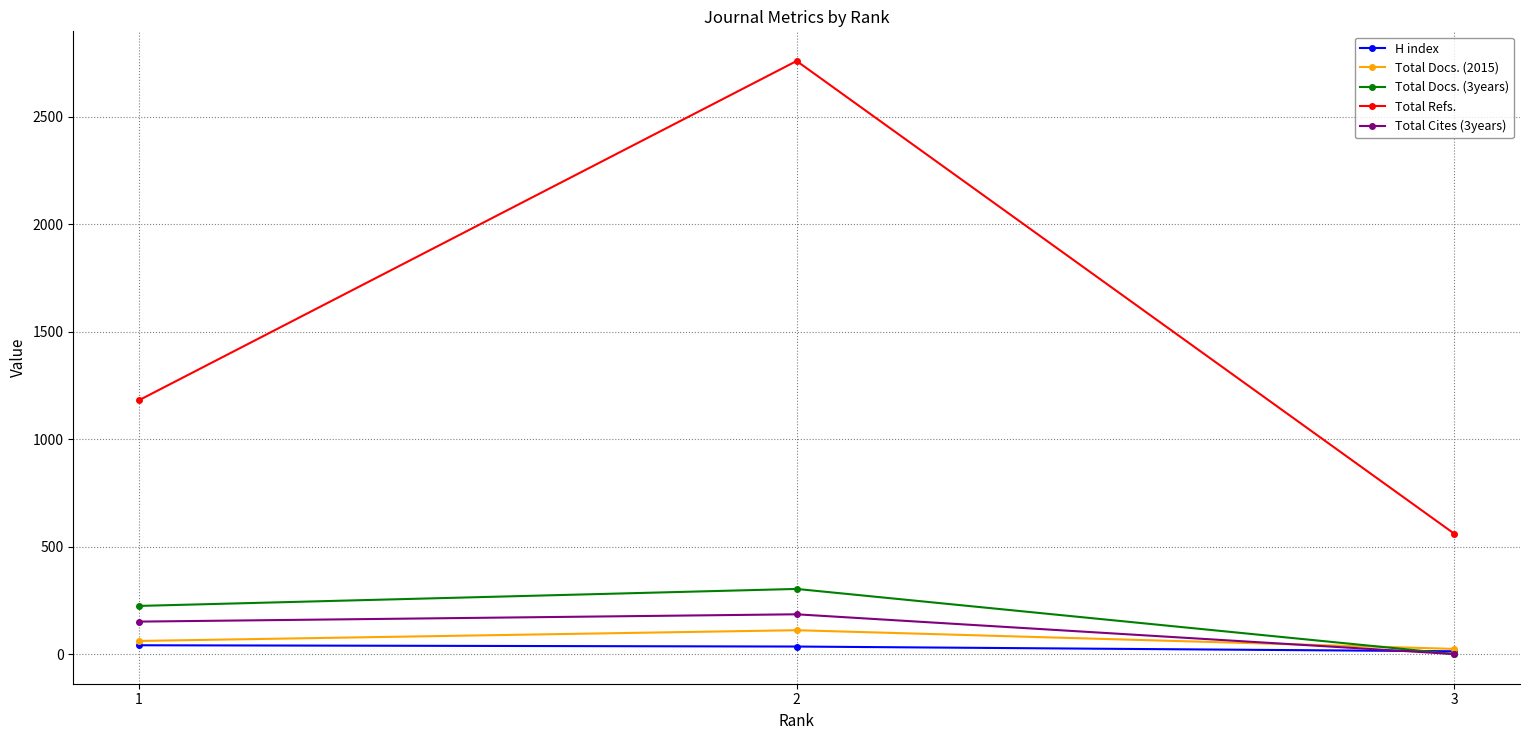

Which series has the largest range (max minus min)?

Total Refs.